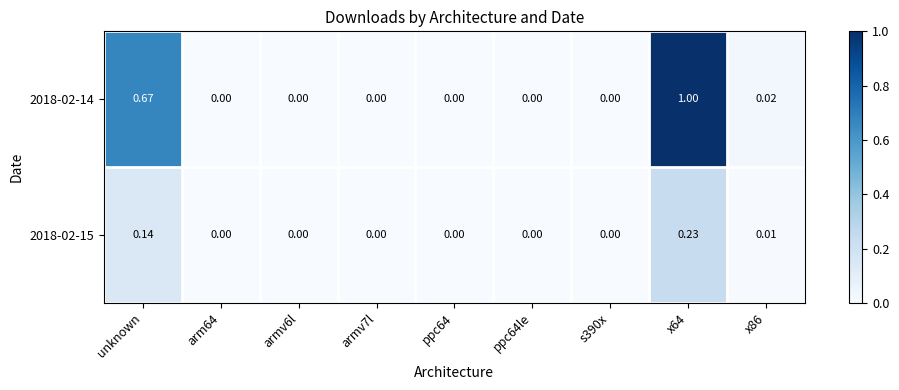

Which category has the highest value across all series?

x64